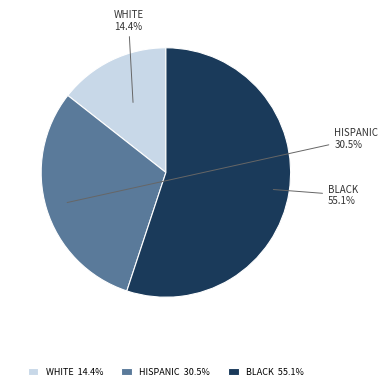

Does BLACK represent more than half of the total?

Yes